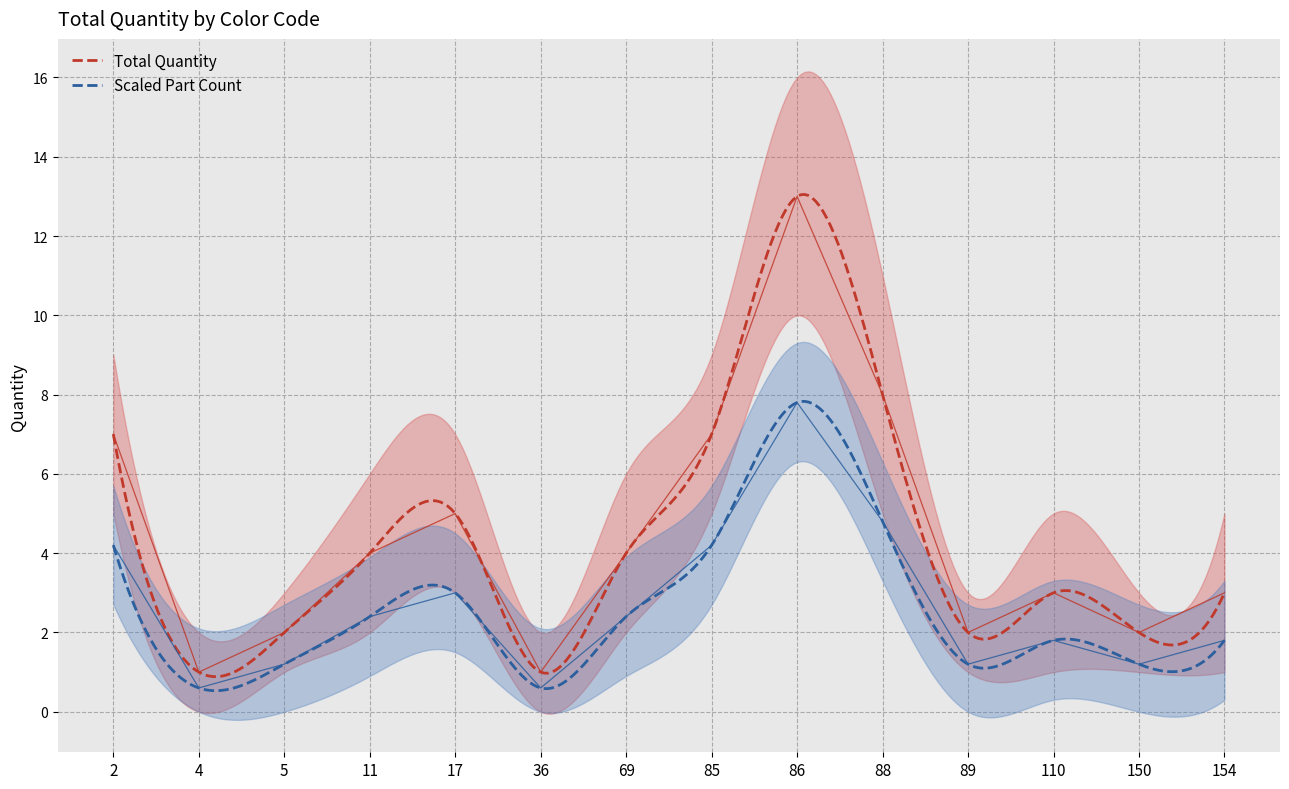

What is the minimum value for Scaled Part Count?

0.5